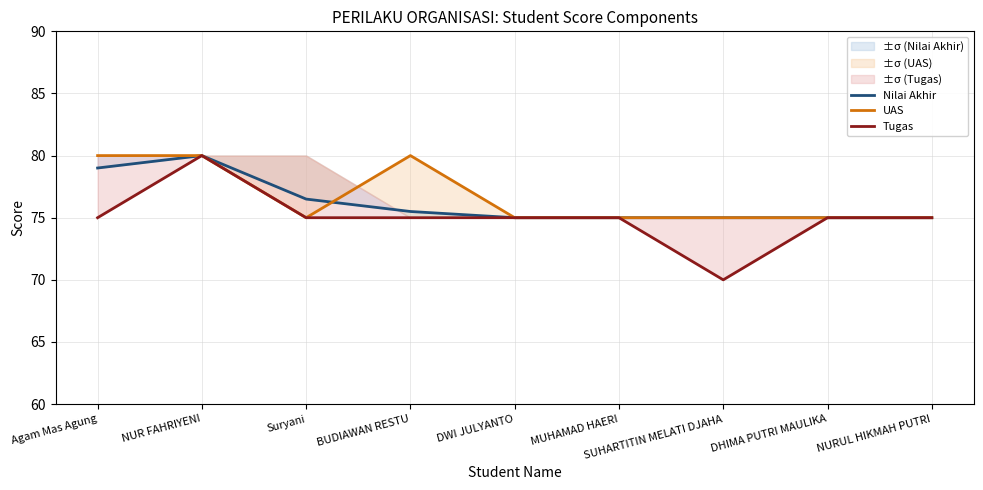

What is the label of the 4th point from the right?

MUHAMAD HAERI